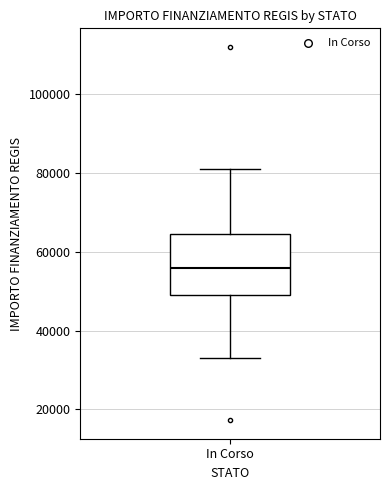

Where does the median line of the box for In Corso sit on the y-axis? The values are not printed on the chart, so give them approximately, as read against the axis.

56000